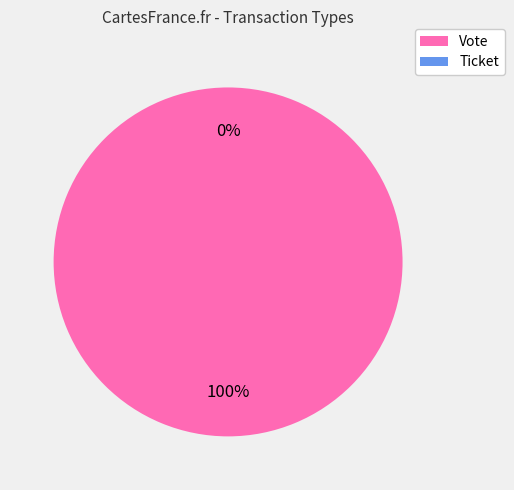

To the nearest percent, what percentage of the pie is Vote?

100%